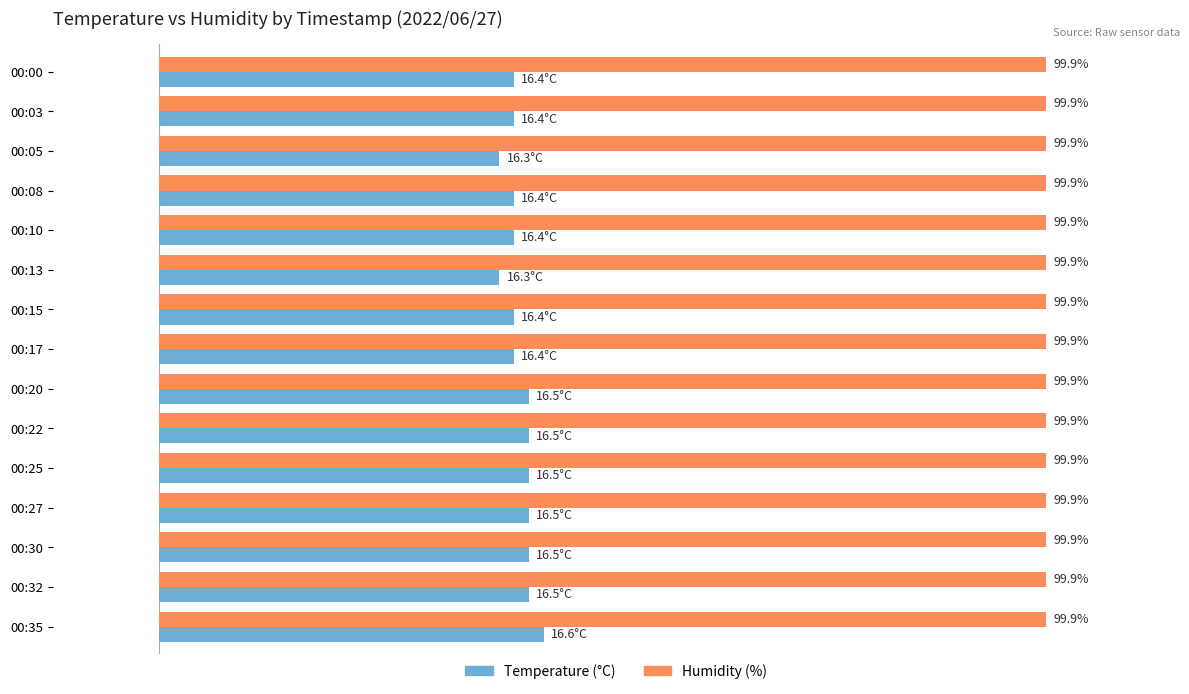

What is the spread (max minus min) of values at 00:30?

58.2